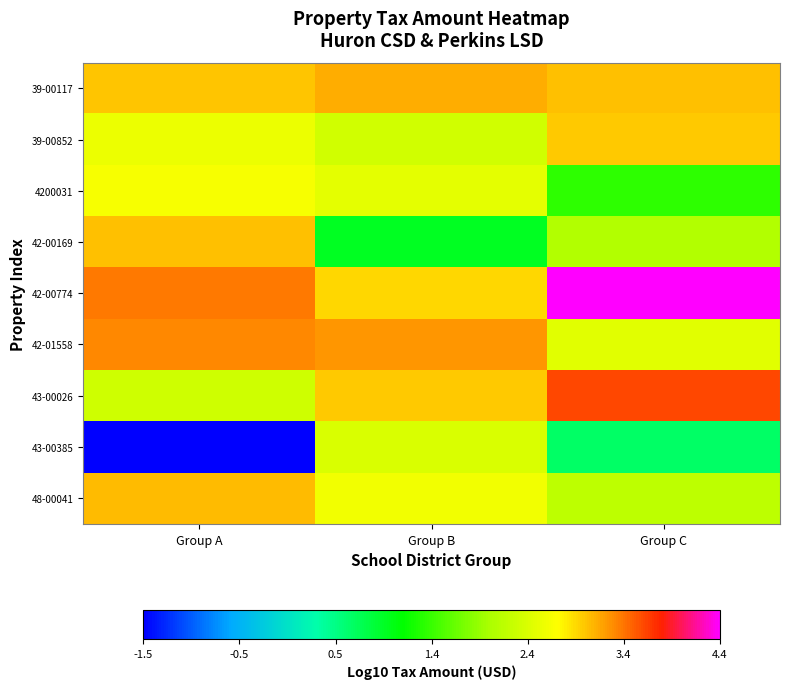

Between Group C and Group A, which is larger?

Group C